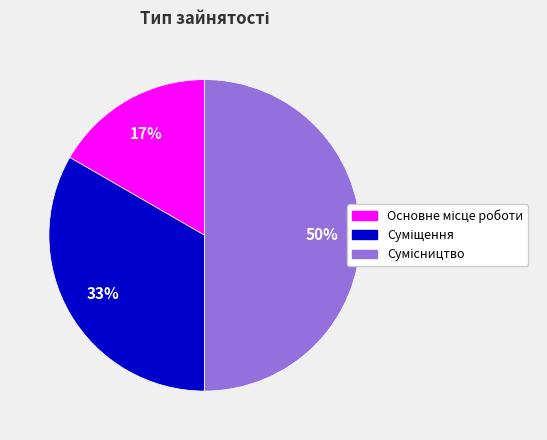

To the nearest percent, what is the average slice percentage?

33%